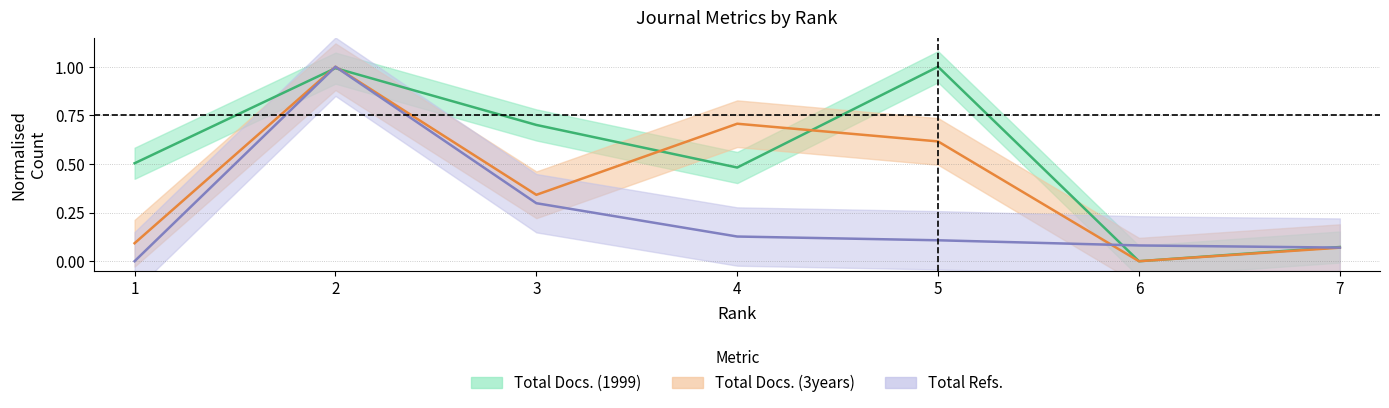

Reading left to right, extract all data points from this chart.

Total Docs. (1999): 1=0.5	2=1.0	3=0.7	4=0.5	5=1.0	6=0.0	7=0.1
Total Docs. (3years): 1=0.1	2=1.0	3=0.3	4=0.7	5=0.6	6=0.0	7=0.1
Total Refs.: 1=0.0	2=1.0	3=0.3	4=0.1	5=0.1	6=0.1	7=0.1